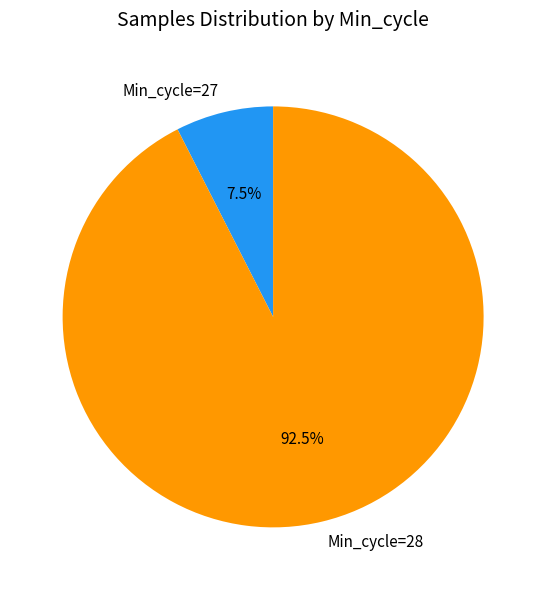

Approximately how many times larger is the value at Min_cycle=28 compared to Min_cycle=27?

12.3